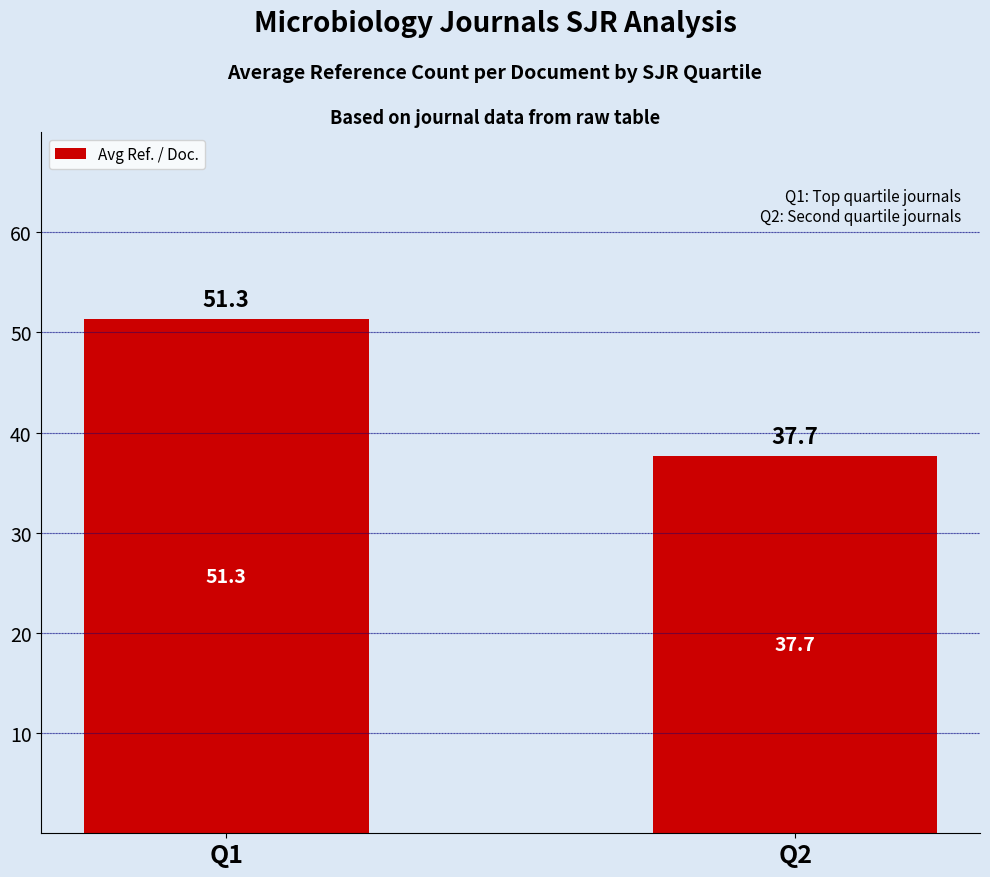

Which label corresponds to the largest value in the chart?

Q1